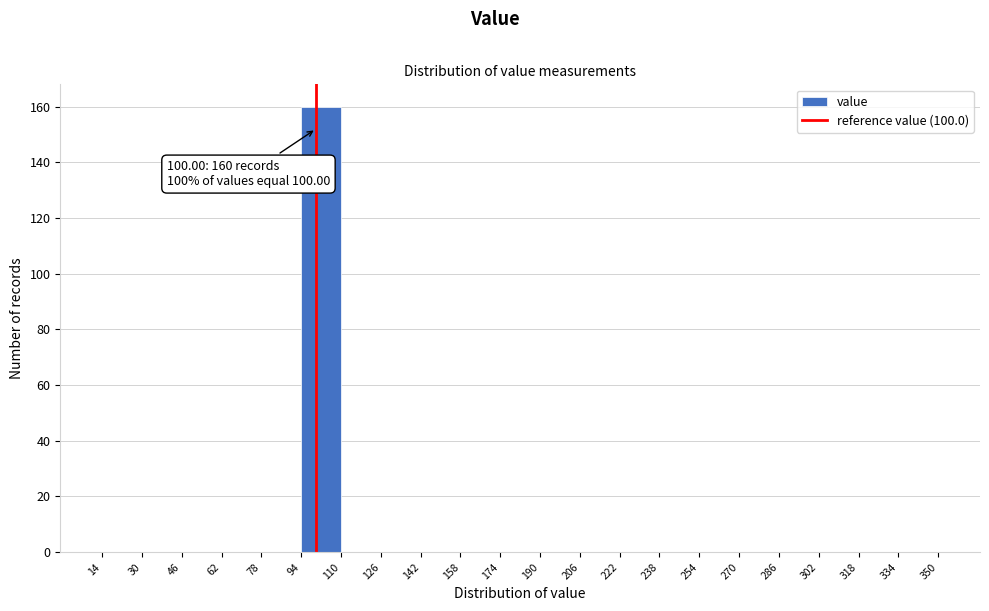

Which range on the x-axis has the tallest bar?

94 to 110